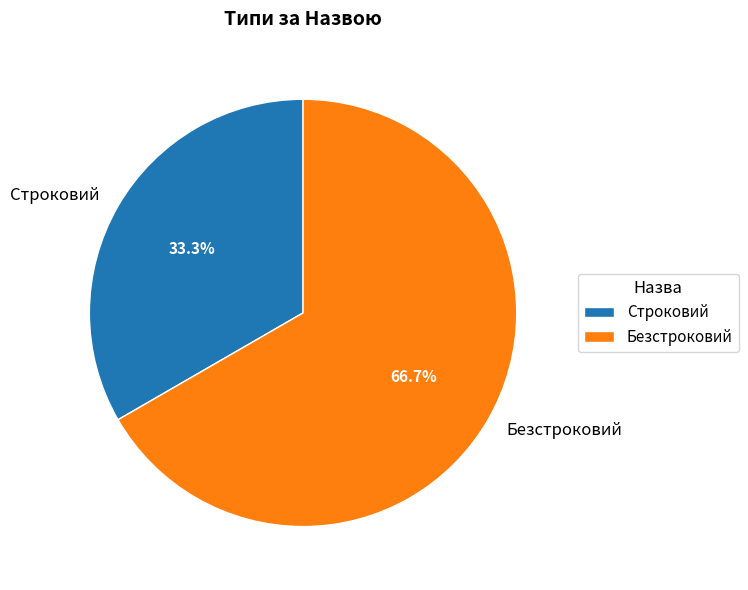

What is the smallest slice in the pie chart?

Строковий